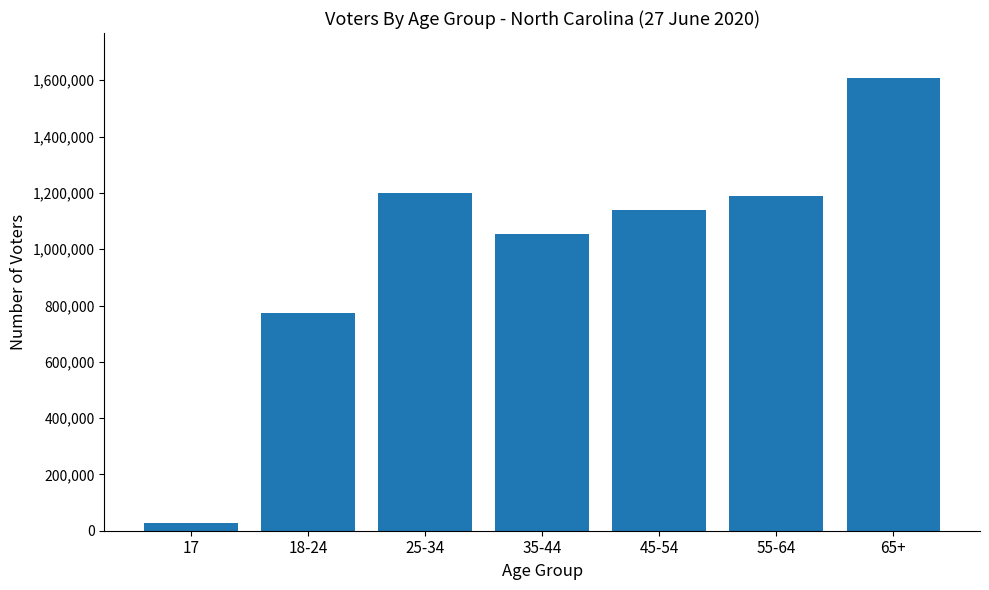

What is the label of the 7th bar from the right?

17